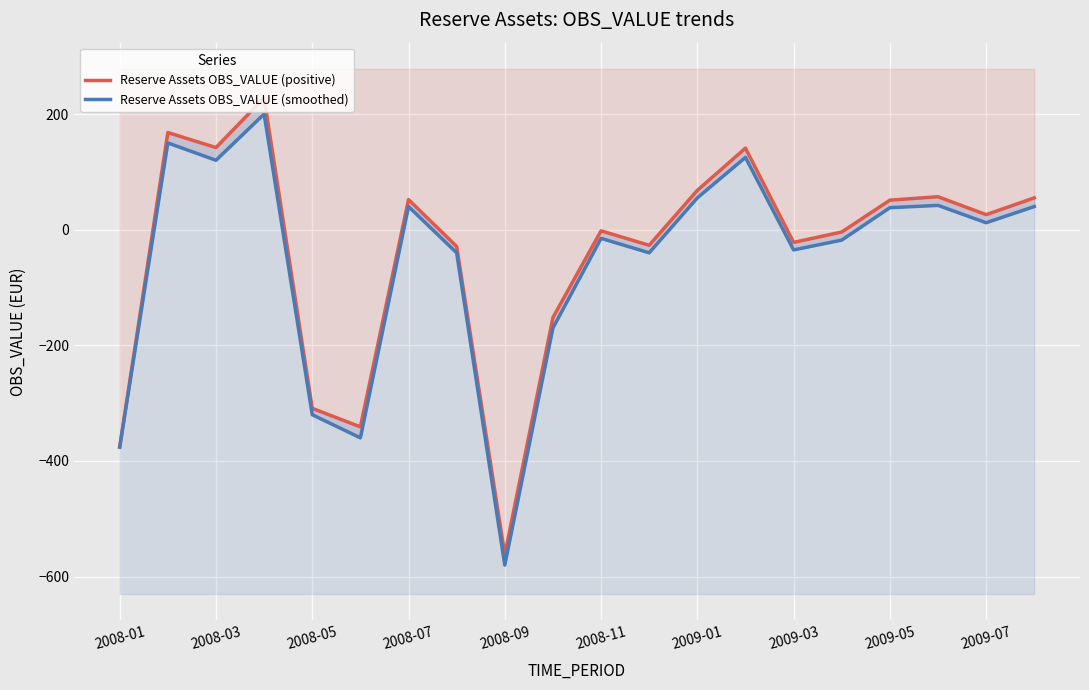

Is it true that Reserve Assets OBS_VALUE (smoothed) equals -57 at 2009-03?

False